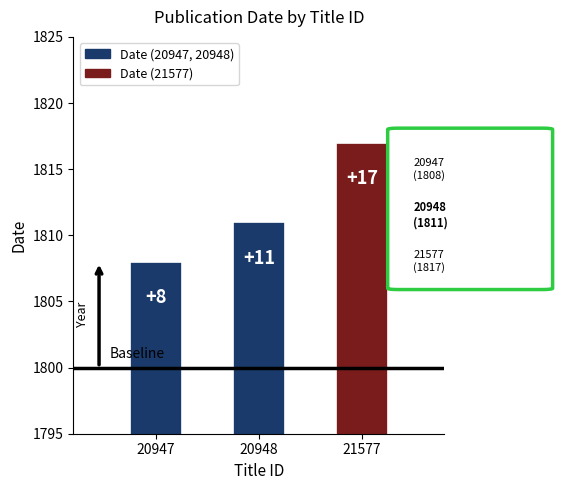

What is the difference between the maximum and second lowest values?

6